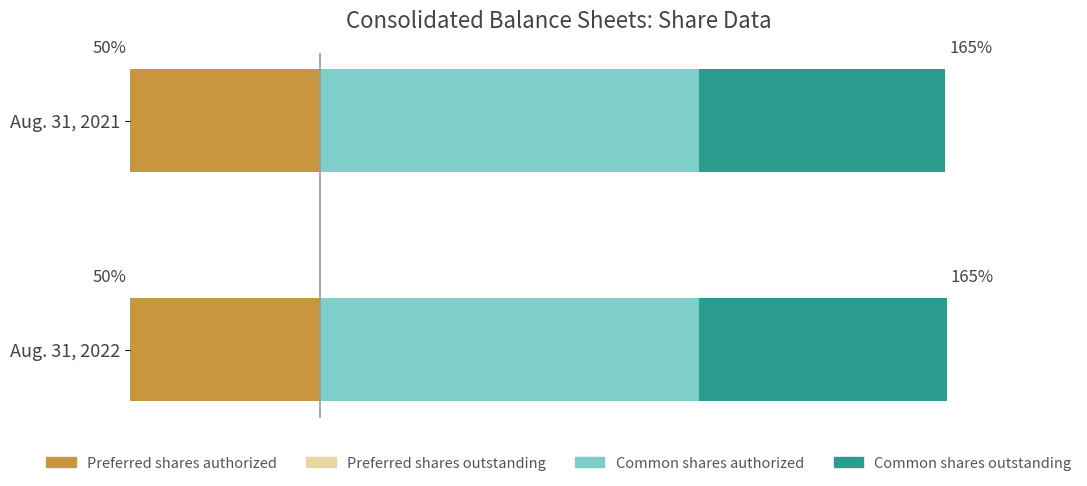

What is the average value of the Preferred shares authorized series?

0.5